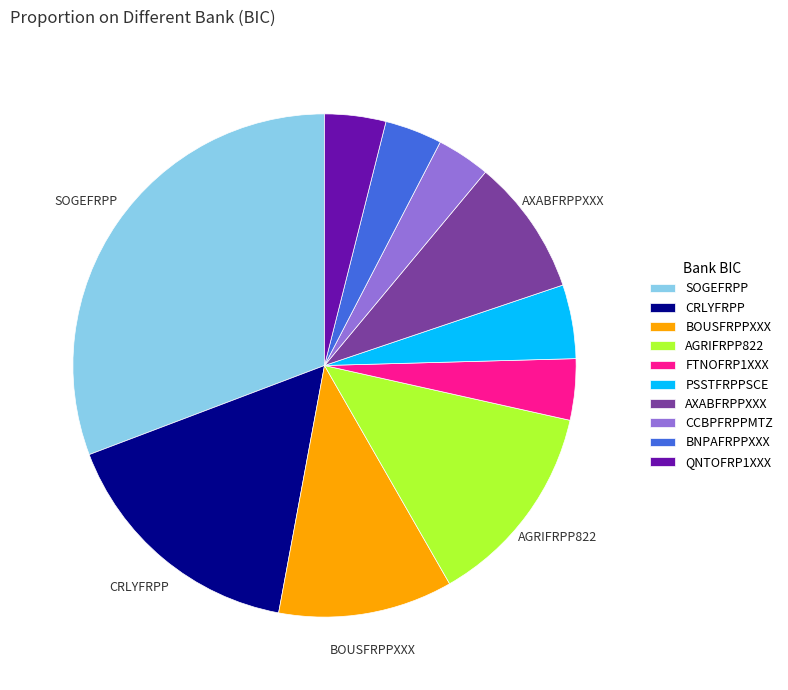

Which has a higher value, CRLYFRPP or QNTOFRP1XXX?

CRLYFRPP